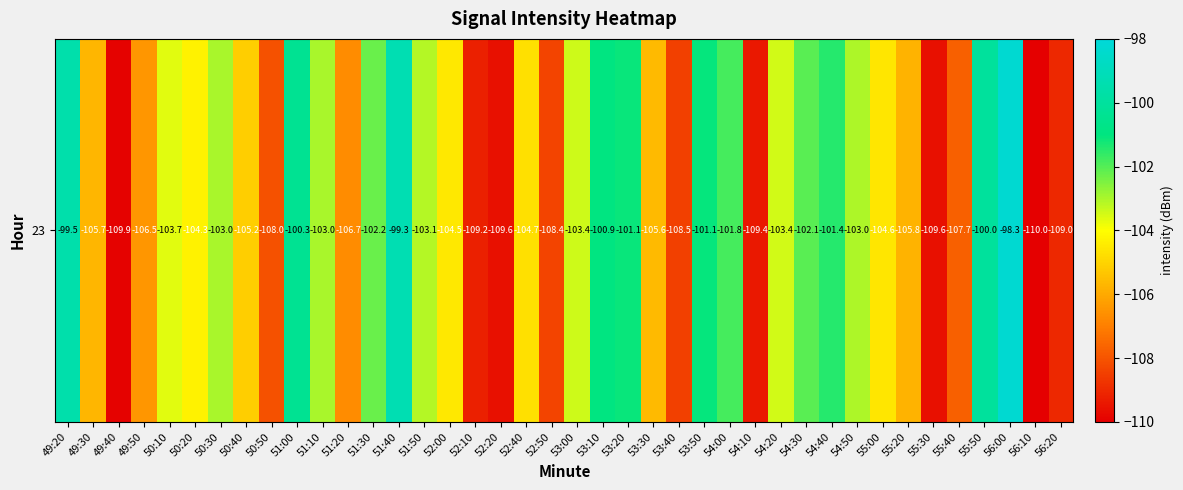

The value at 50:40 is -105.2. True or false?

True